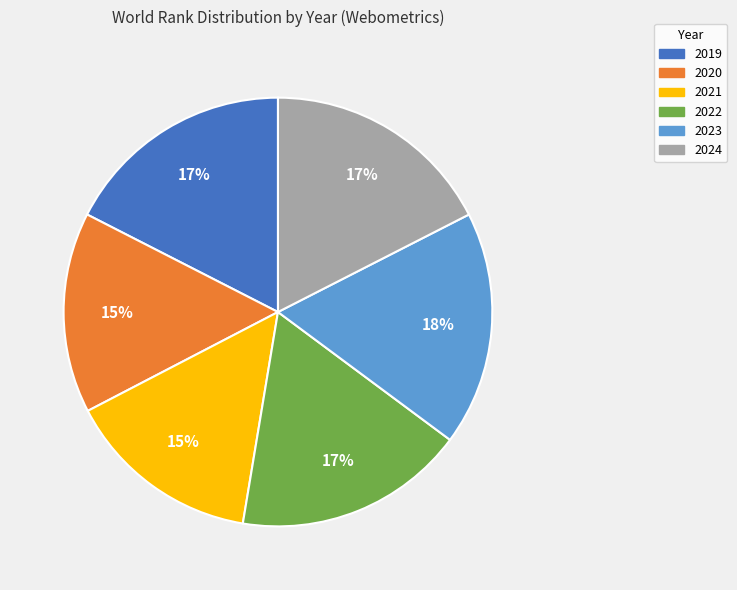

To the nearest percent, what portion does 2019 represent?

17%